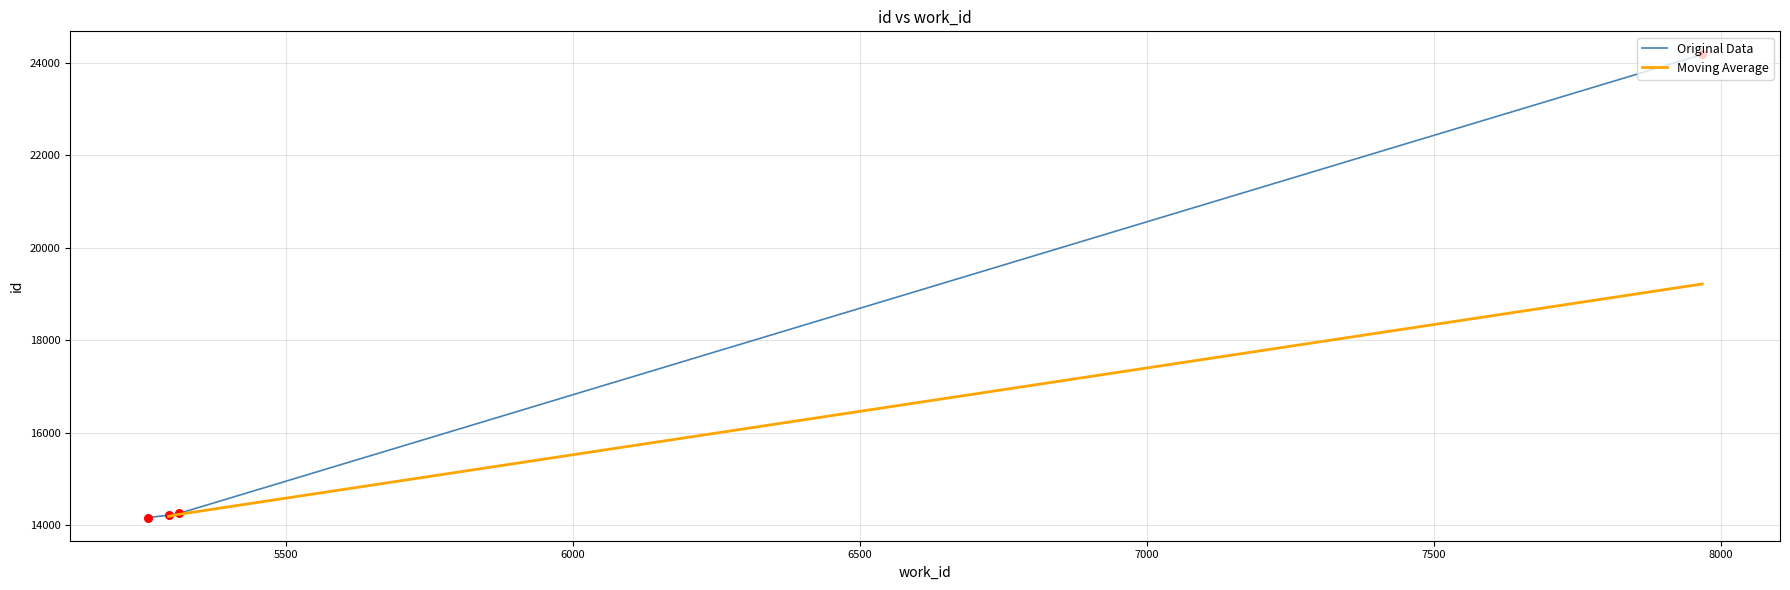

Which has a higher value, 5259 or 5295?

5295